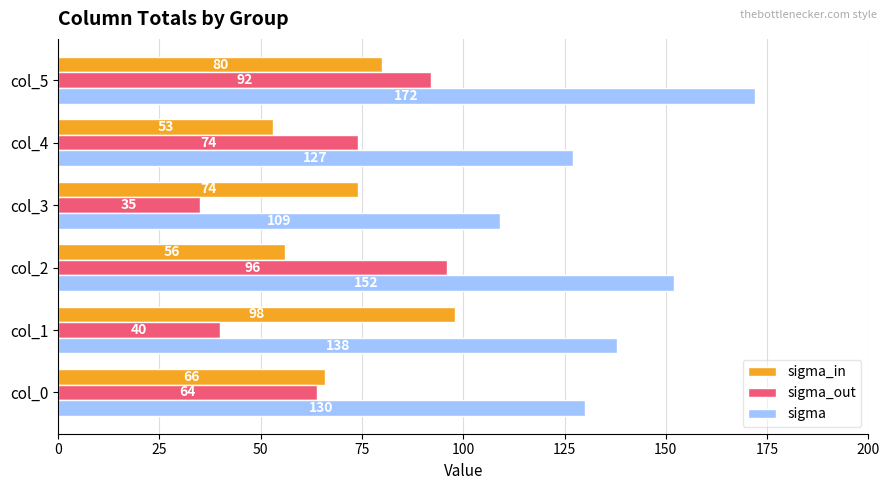

Which series has the largest total across all categories?

sigma